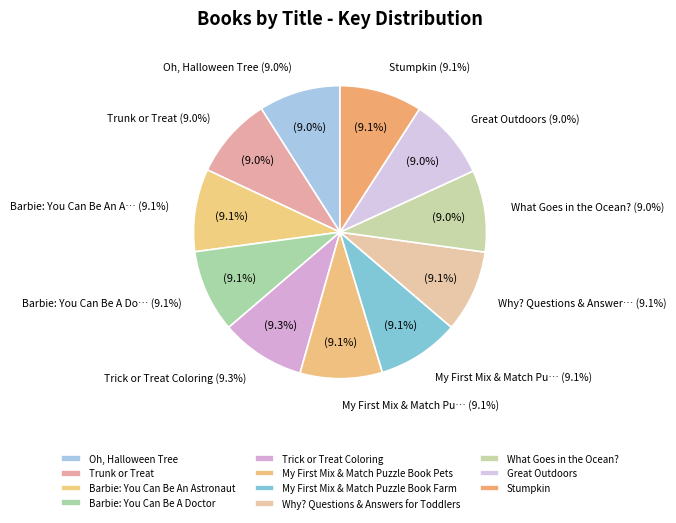

Count the number of slices in the pie.

11